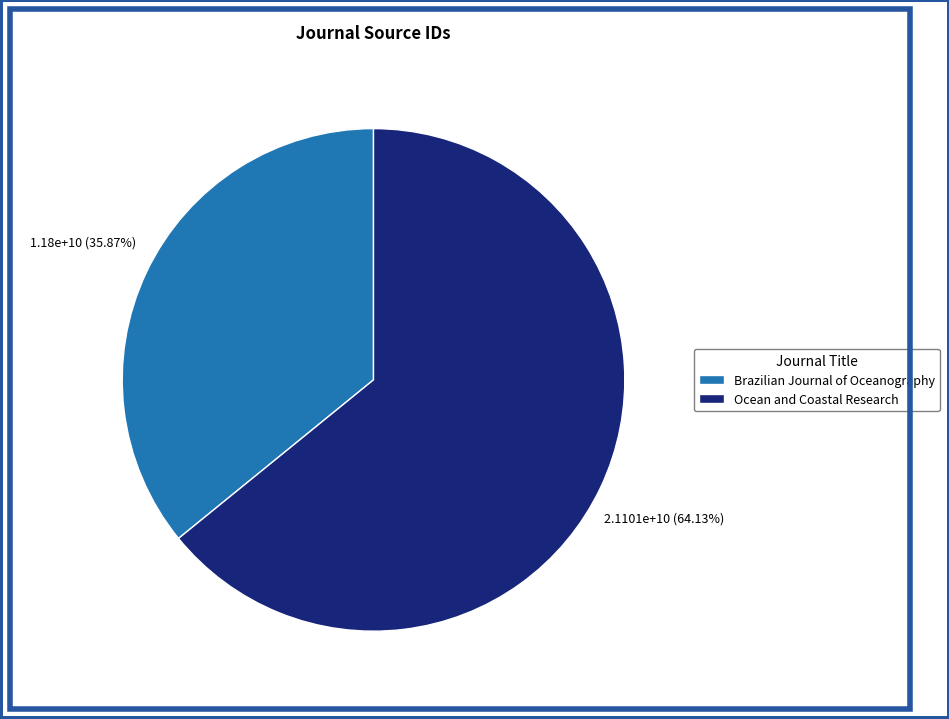

True or false: Brazilian Journal of Oceanography accounts for 50% of the total.

False